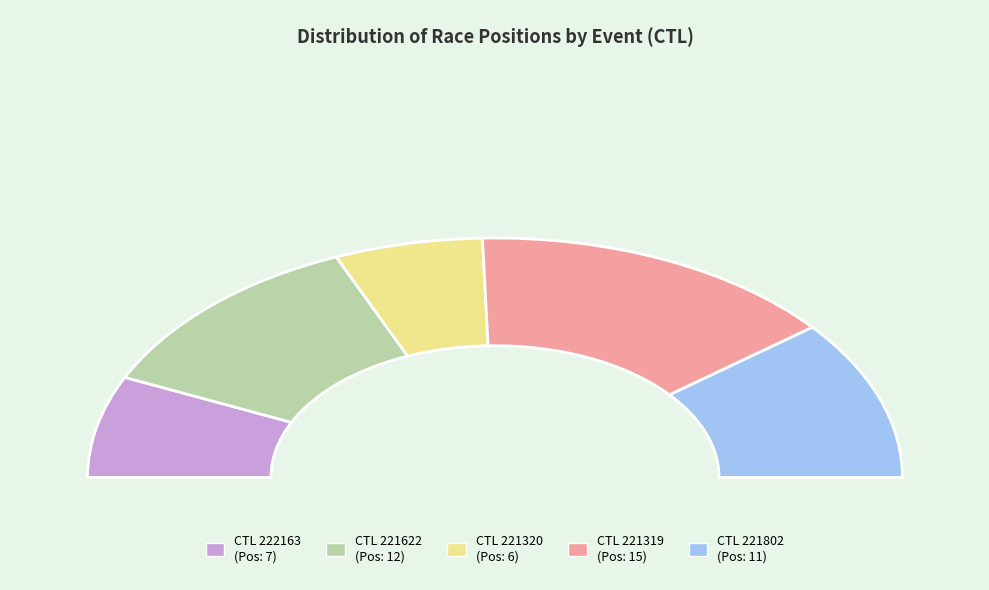

What is the largest slice in the pie chart?

221319